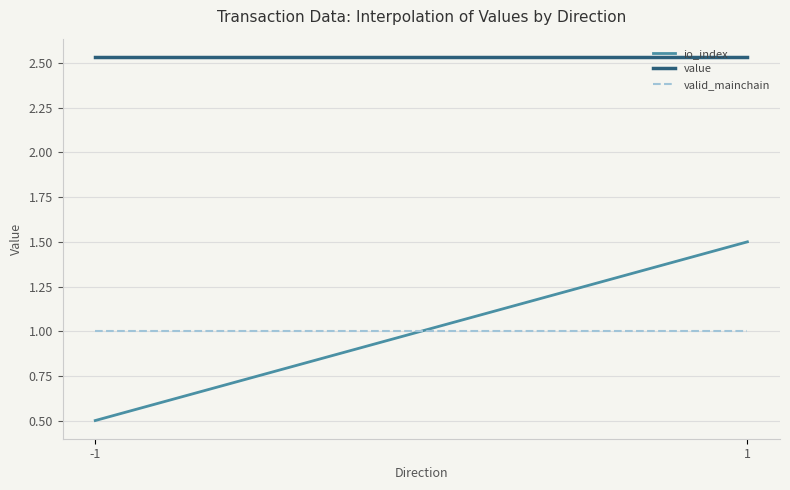

True or false: value has a value of 2.5 at -1.

True